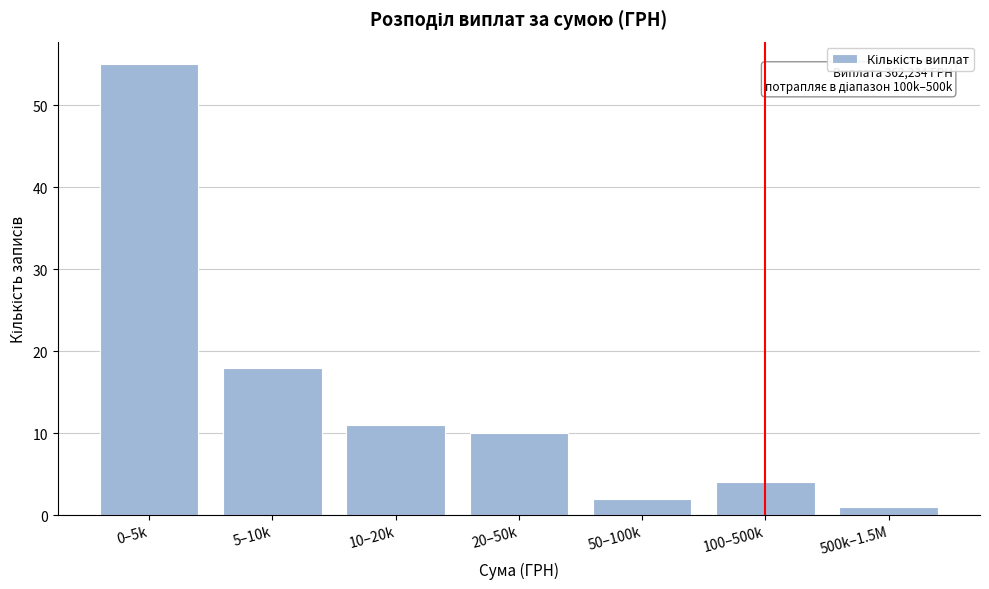

Reading left to right, list all the values displayed in this chart.

55	18	11	10	2	4	1